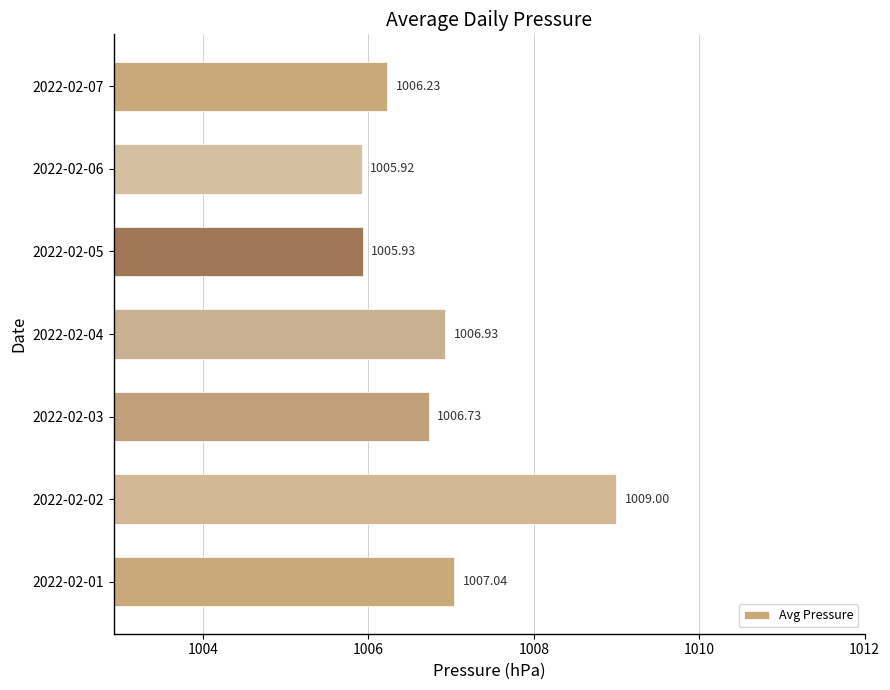

Which label corresponds to the smallest value in the chart?

2022-02-06